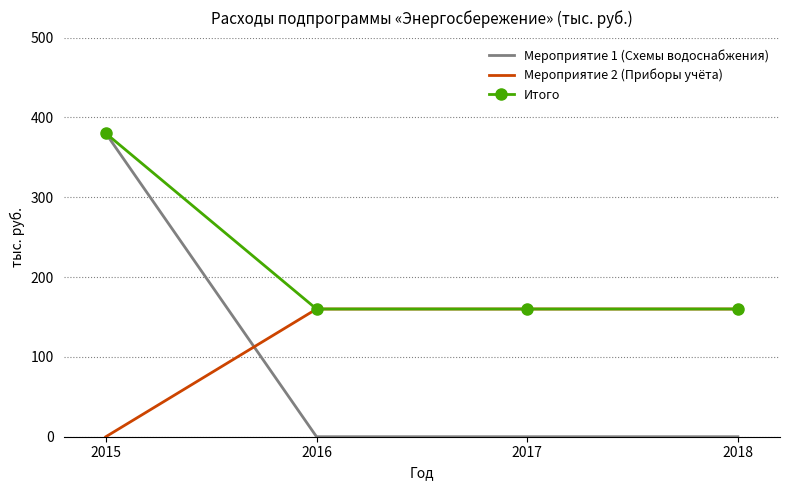

Read the Мероприятие 2 (Приборы учёта) value at 2018.

160